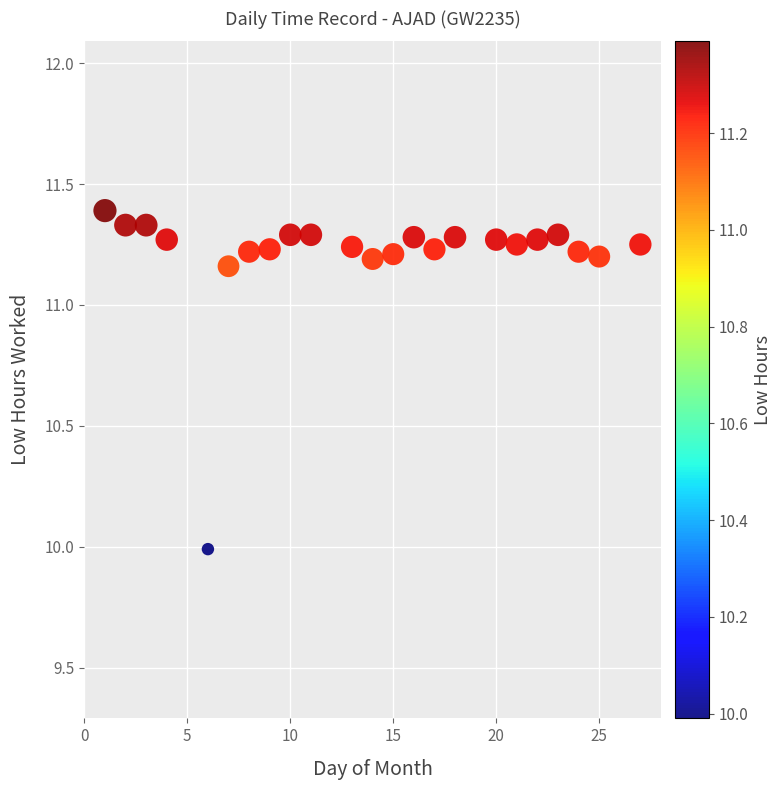

What is the range of X values (max minus min)?

26.0